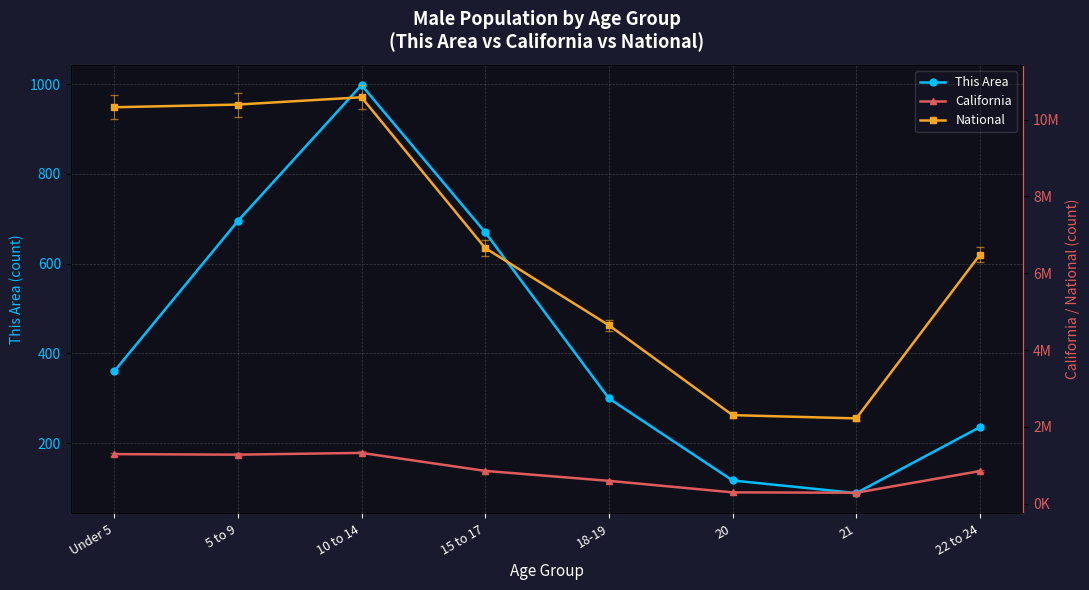

Where is National nearest to the value 6401530?

22 to 24